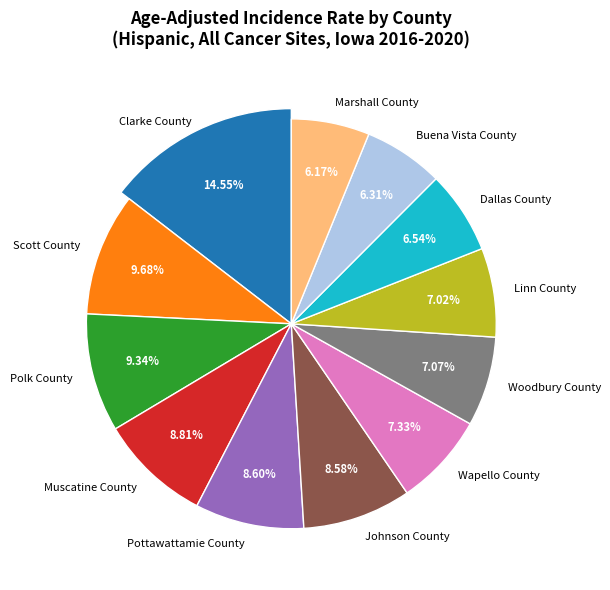

Approximately how many times larger is the value at Johnson County compared to Marshall County?

1.4